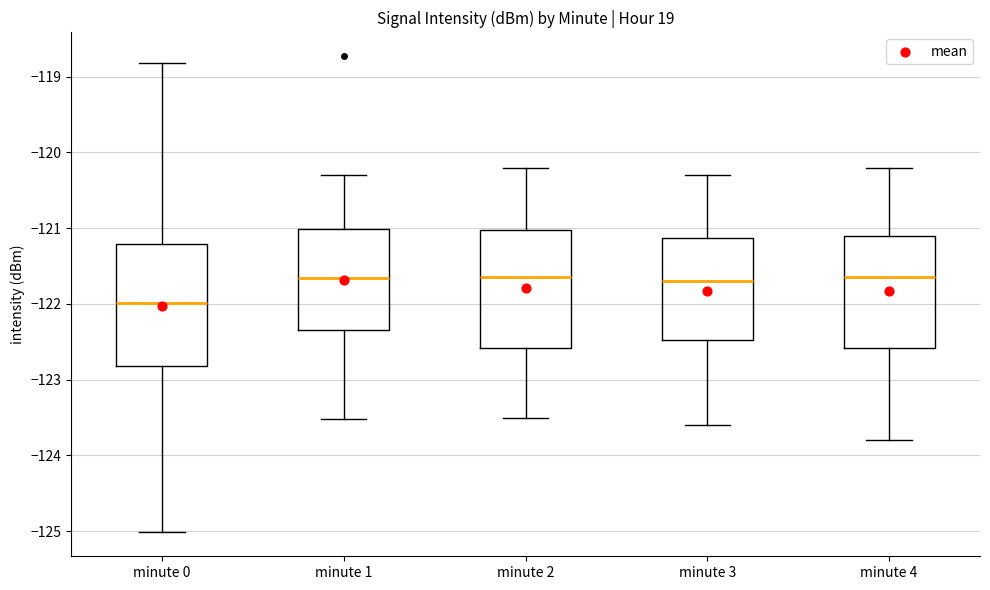

Reading left to right, read every box against the y-axis: the position of its median line, the range the box covers, and the ends of its whiskers. The values are not printed on the chart, so give them approximately, as read against the axis.

minute 0: median -122.0, box -122.8 to -121.2, whiskers -125.0 to -118.8
minute 1: median -121.7, box -122.3 to -121.0, whiskers -123.5 to -120.3
minute 2: median -121.6, box -122.6 to -121.0, whiskers -123.5 to -120.2
minute 3: median -121.7, box -122.5 to -121.1, whiskers -123.6 to -120.3
minute 4: median -121.6, box -122.6 to -121.1, whiskers -123.8 to -120.2